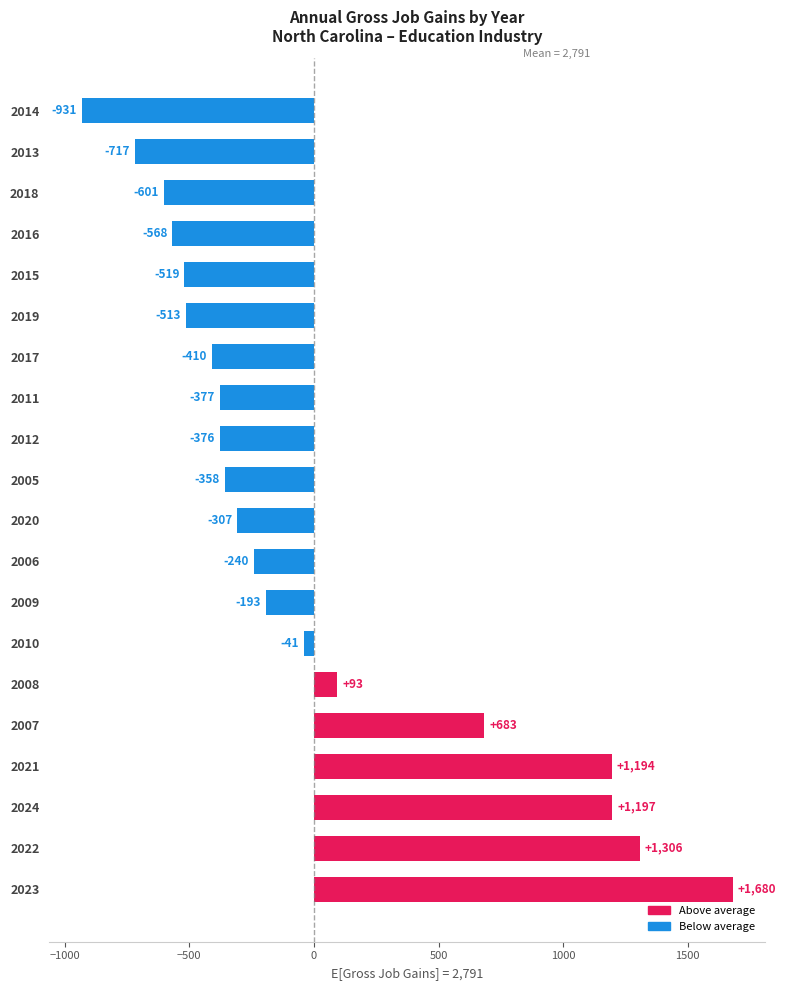

List the labels in order of value, largest first.

2023, 2022, 2024, 2021, 2007, 2008, 2010, 2009, 2006, 2020, 2005, 2012, 2011, 2017, 2019, 2015, 2016, 2018, 2013, 2014